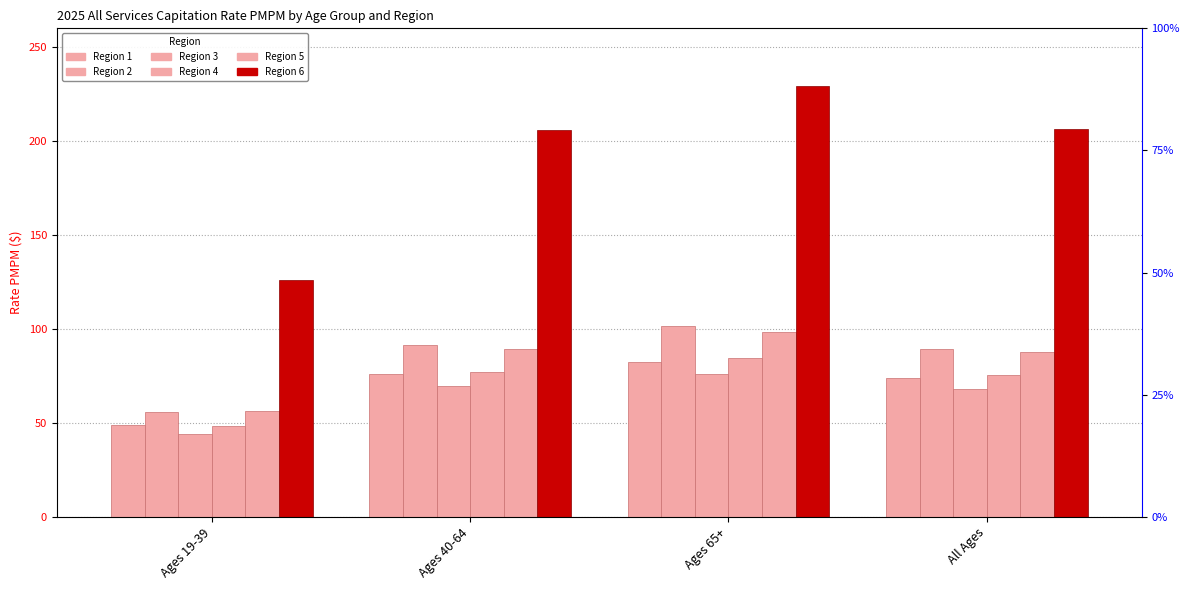

What is the difference between the second highest and second lowest values in the Region 5 series?

1.7